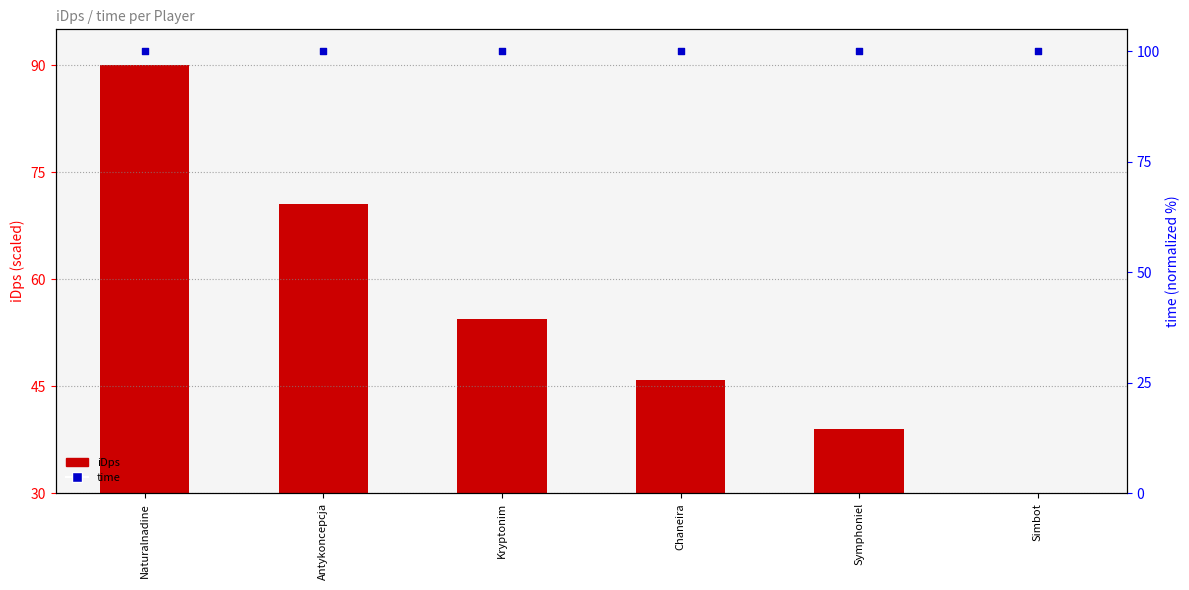

At how many categories does at least one series exceed 88?

6